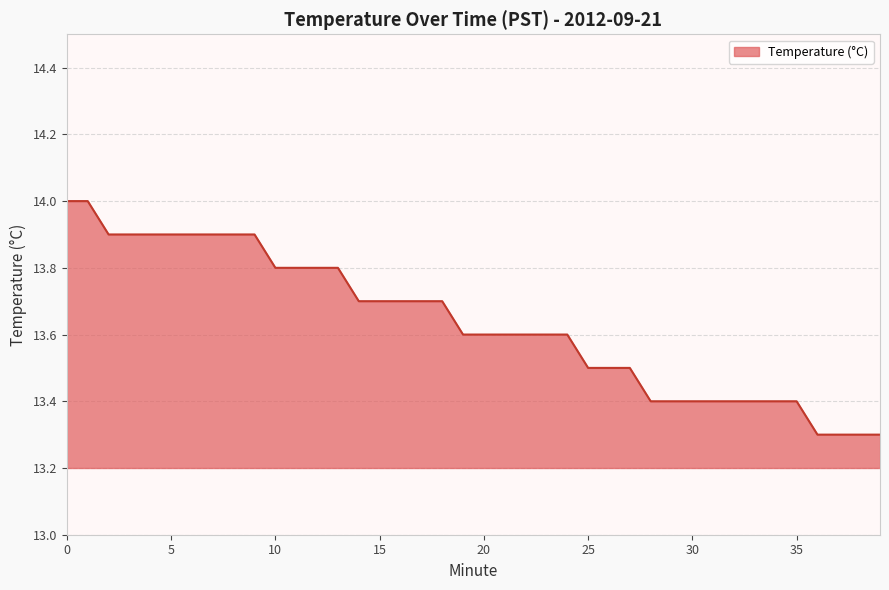

How many distinct data groups are displayed?

1